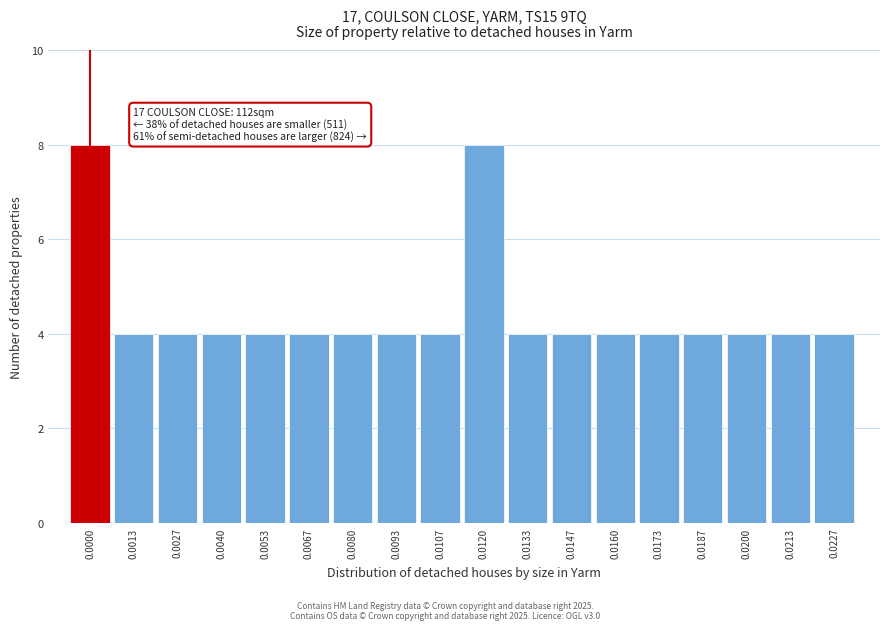

Reading left to right, what are all the values shown in this chart?

0.0000=8	0.0013=4	0.0027=4	0.0040=4	0.0053=4	0.0067=4	0.0080=4	0.0093=4	0.0107=4	0.0120=8	0.0133=4	0.0147=4	0.0160=4	0.0173=4	0.0187=4	0.0200=4	0.0213=4	0.0227=4